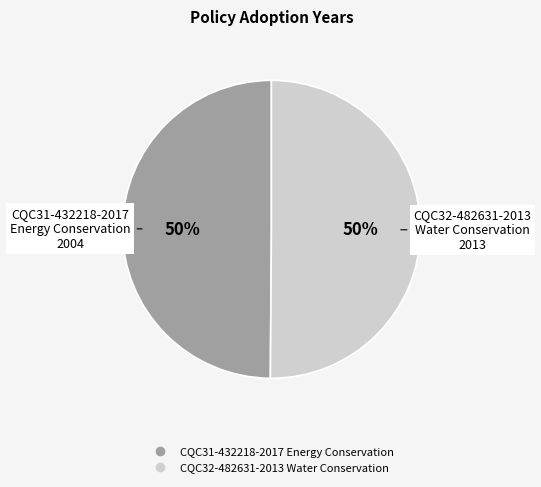

The CQC32-482631-2013 Water Conservation slice represents 41% of the pie. True or false?

False